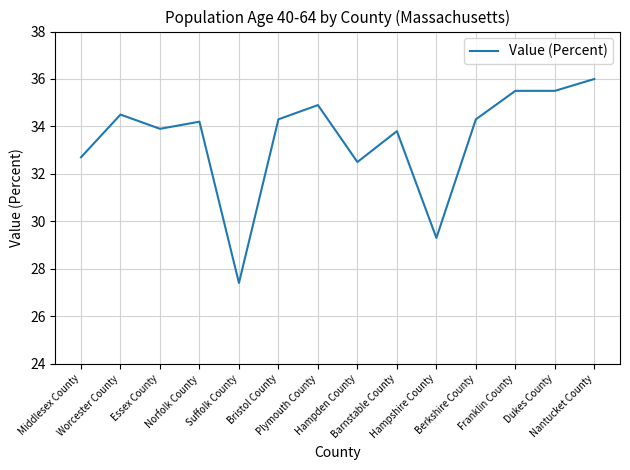

Between Hampshire County and Hampden County, which is larger?

Hampden County